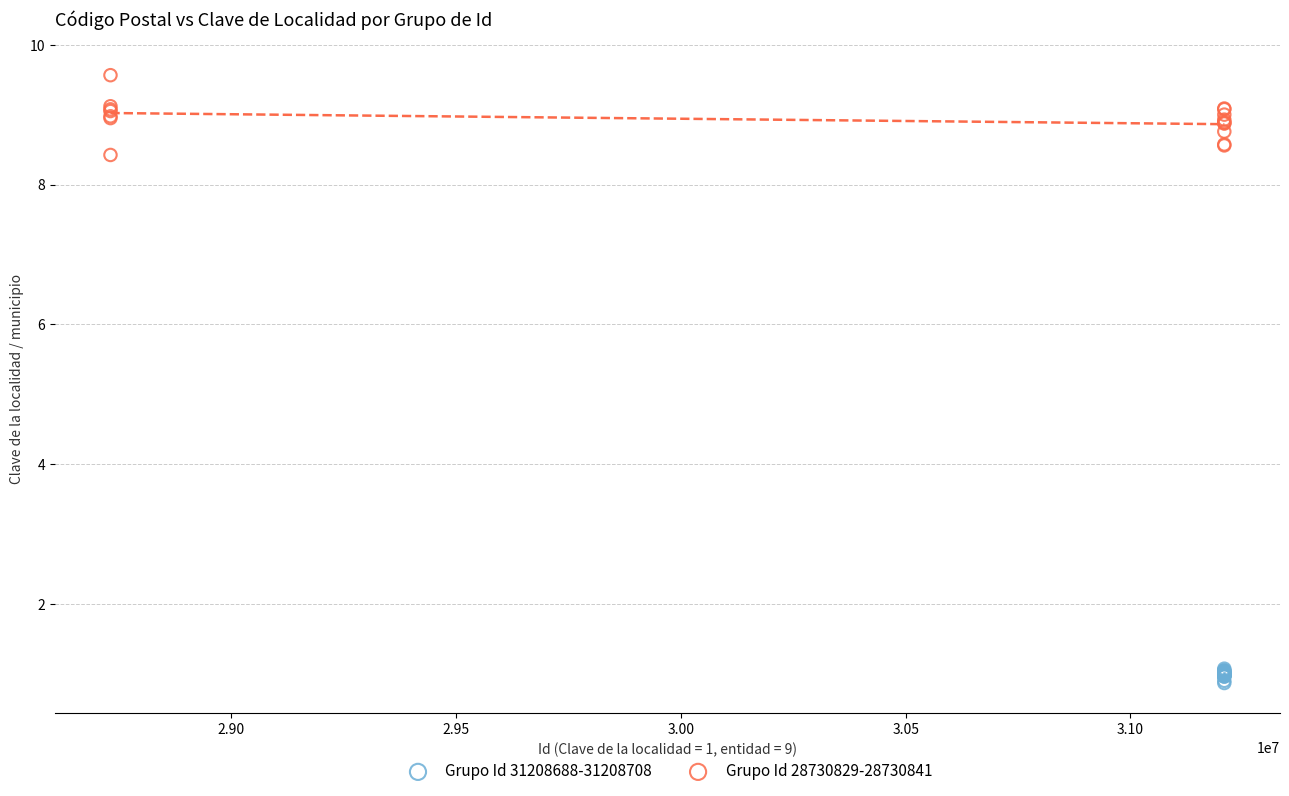

Which series reaches the maximum Y coordinate?

Grupo Id 28730829-28730841